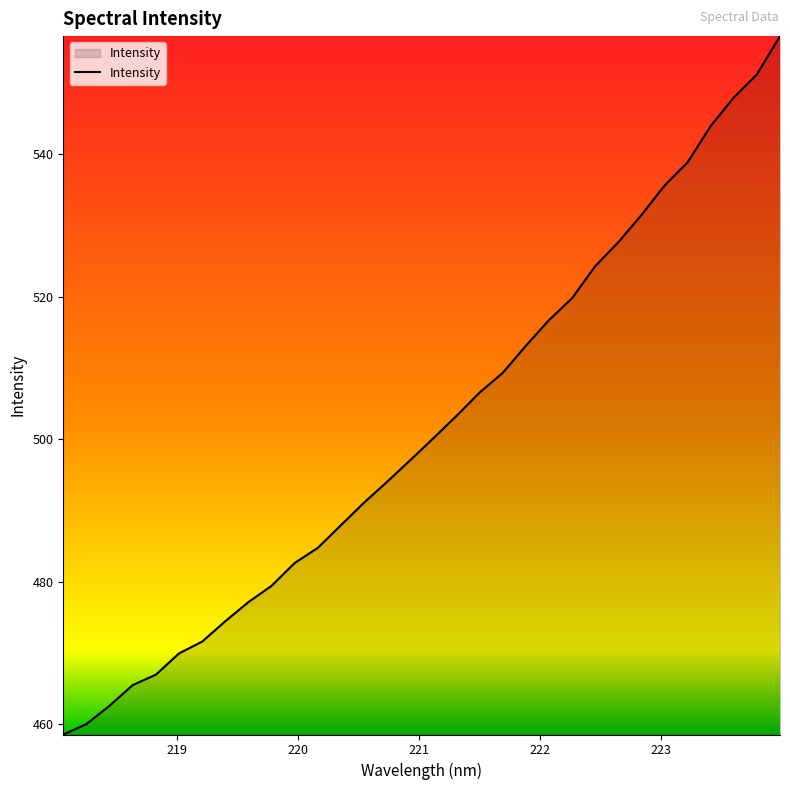

What is the minimum value shown in the chart?

458.6